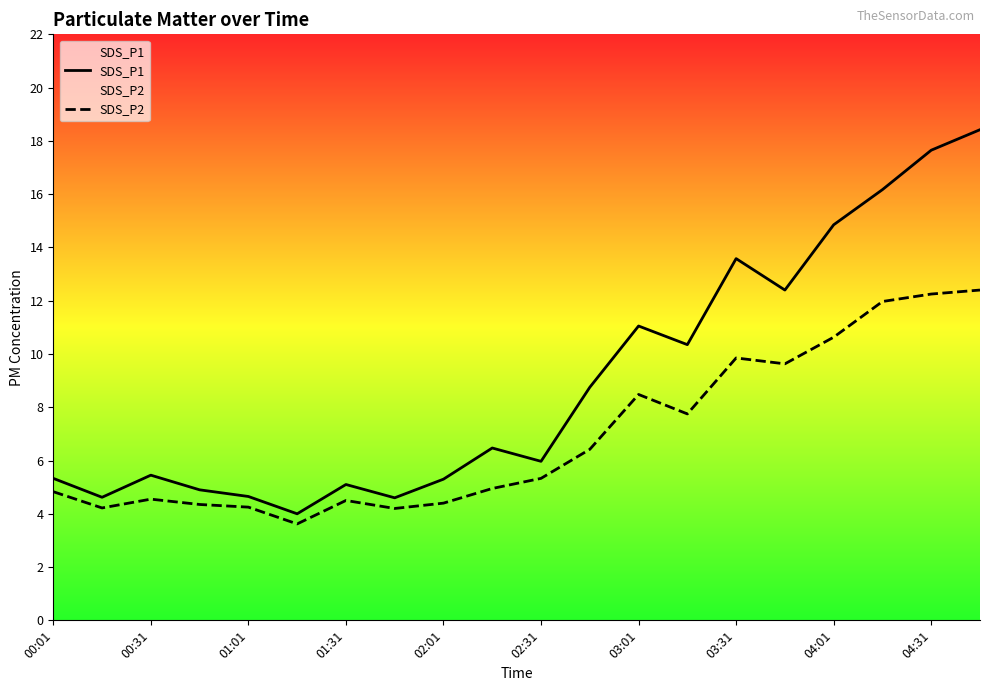

Does the chart display data point markers on the line(s)?

No